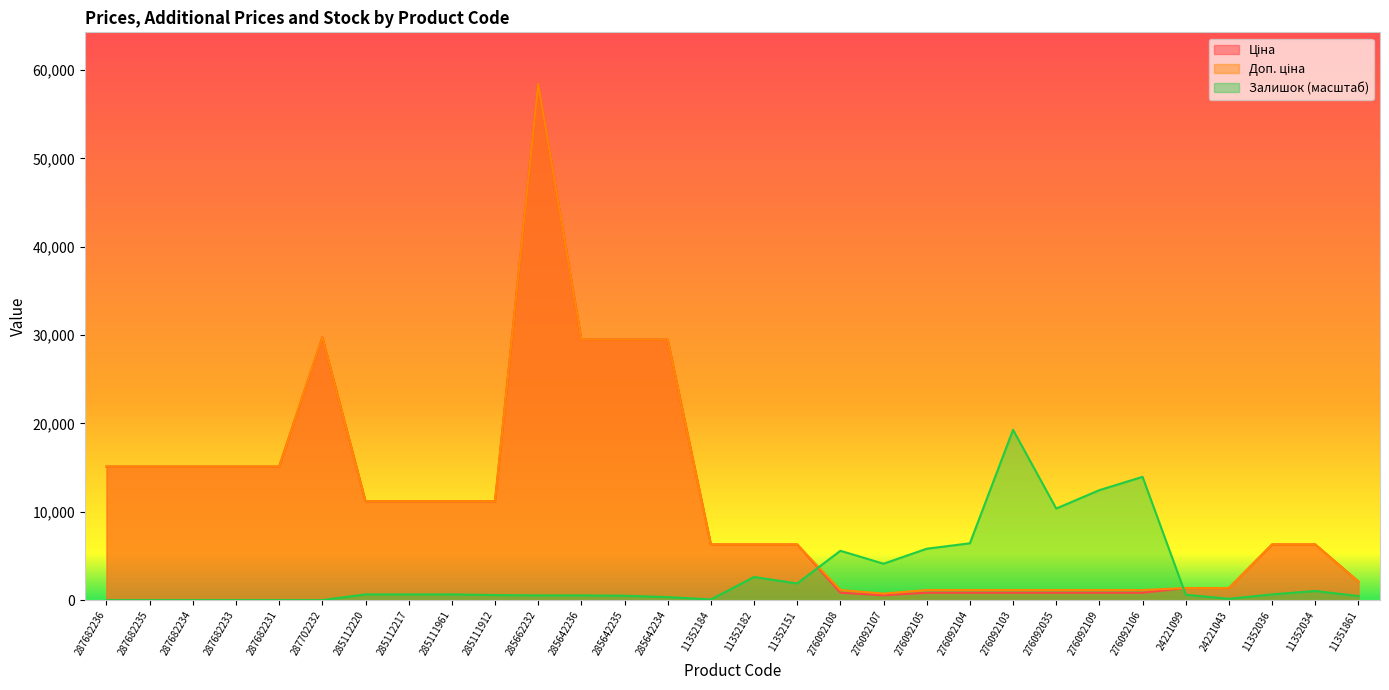

Which has a higher value, 276092035 or 11352182?

11352182